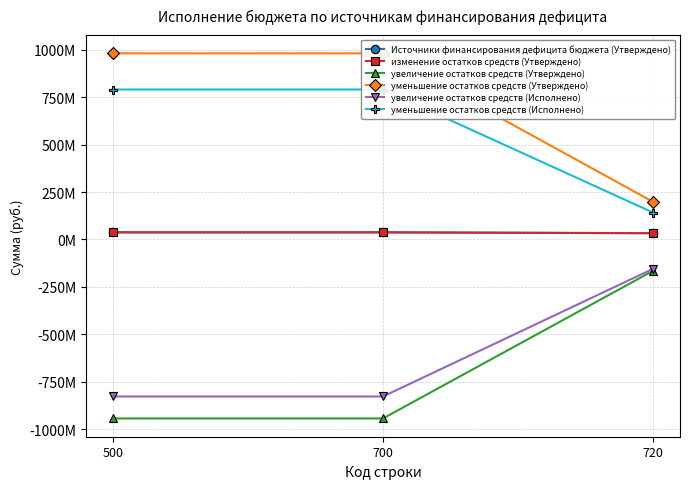

Which series has the widest spread of values?

уменьшение остатков средств (Утверждено)